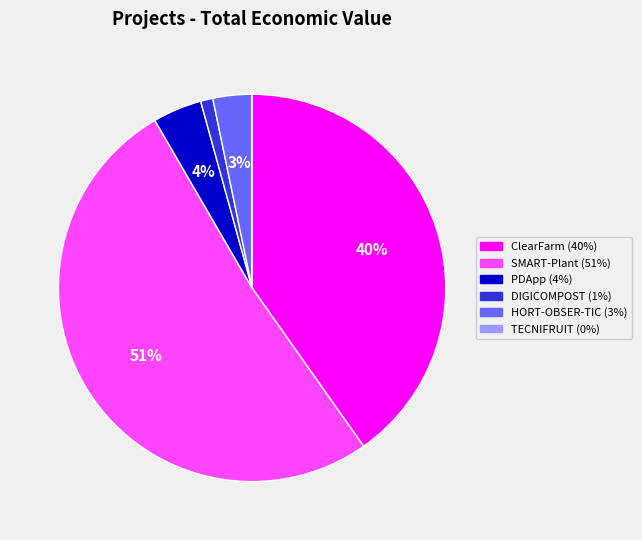

What percentage is the HORT-OBSER-TIC slice, to the nearest percent?

3%